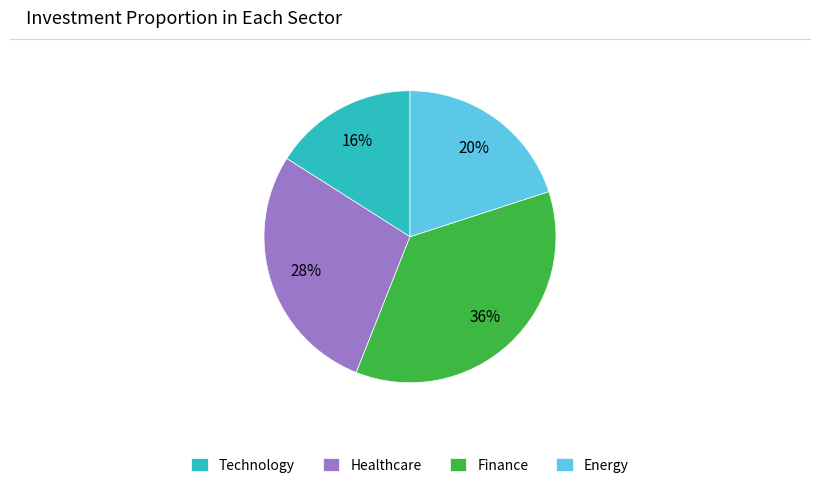

What percentage is the Energy slice, to the nearest percent?

20%